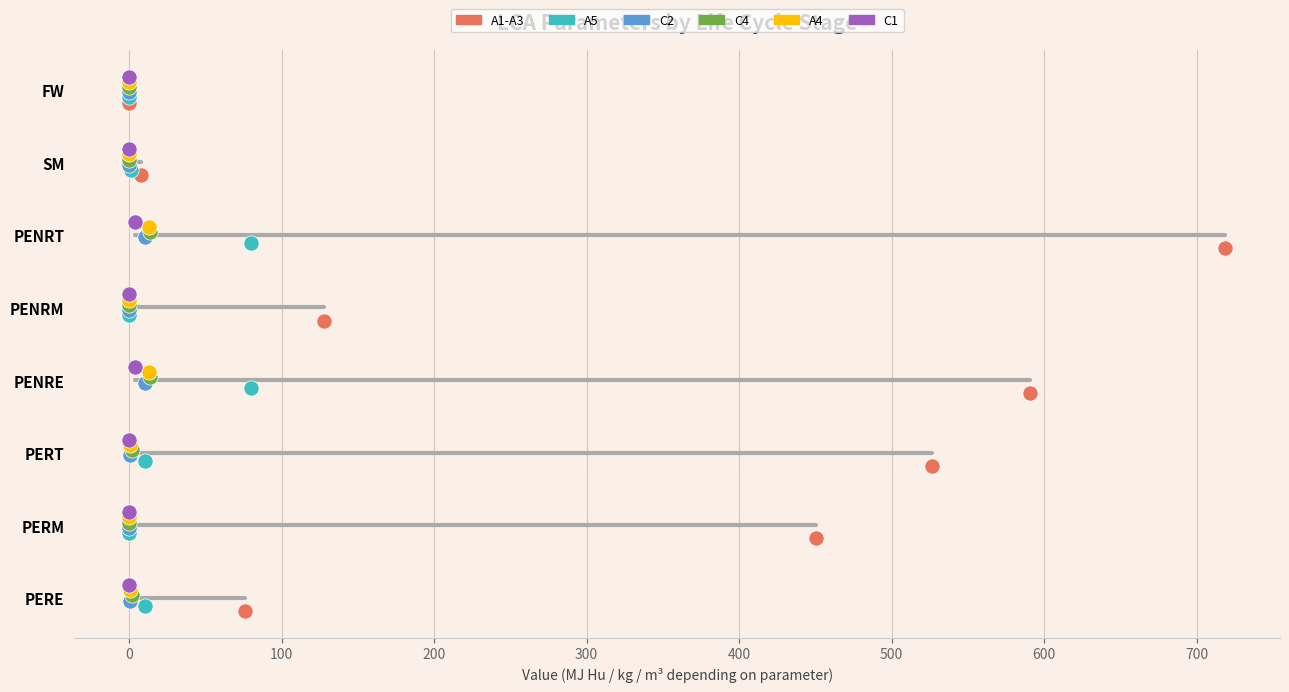

Which series has the widest spread of Y values?

A1-A3